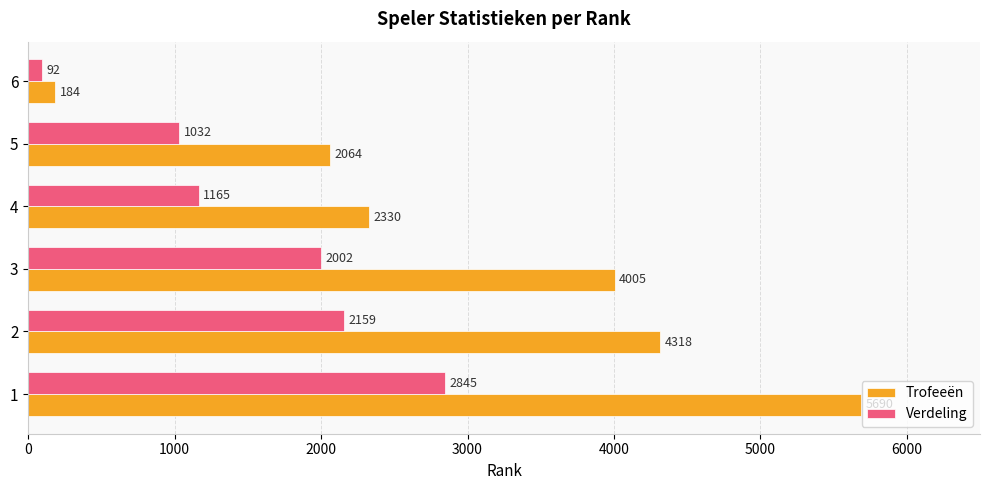

The value of Trofeeën at 4 is 1497. True or false?

False